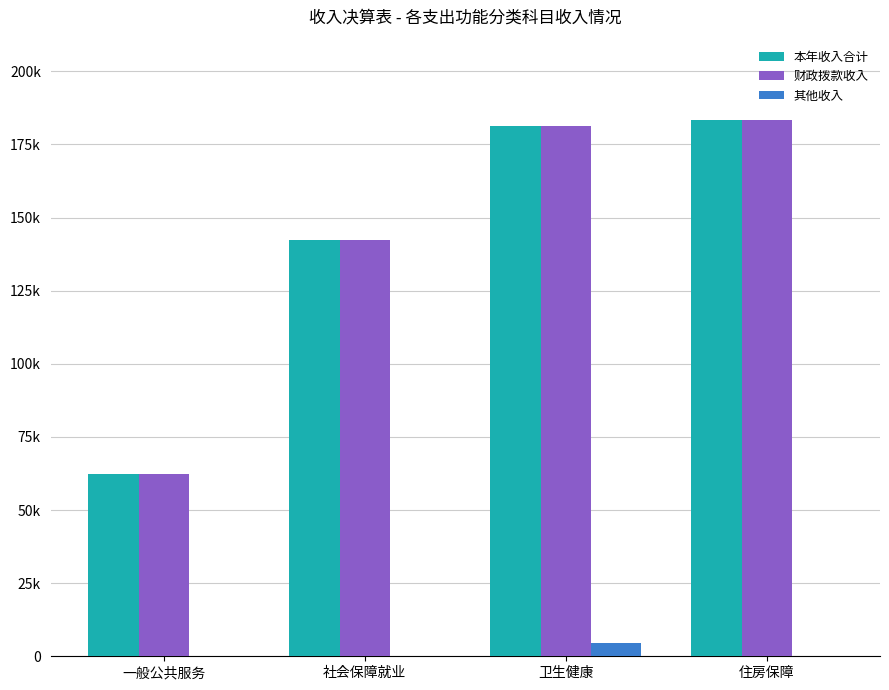

Which series has the largest range (max minus min)?

本年收入合计